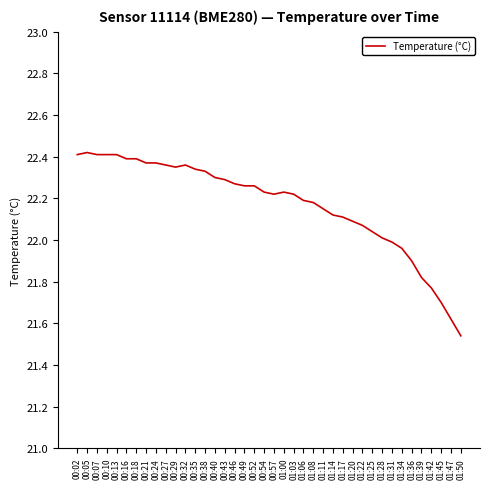

Between 00:29 and 01:28, which is larger?

00:29